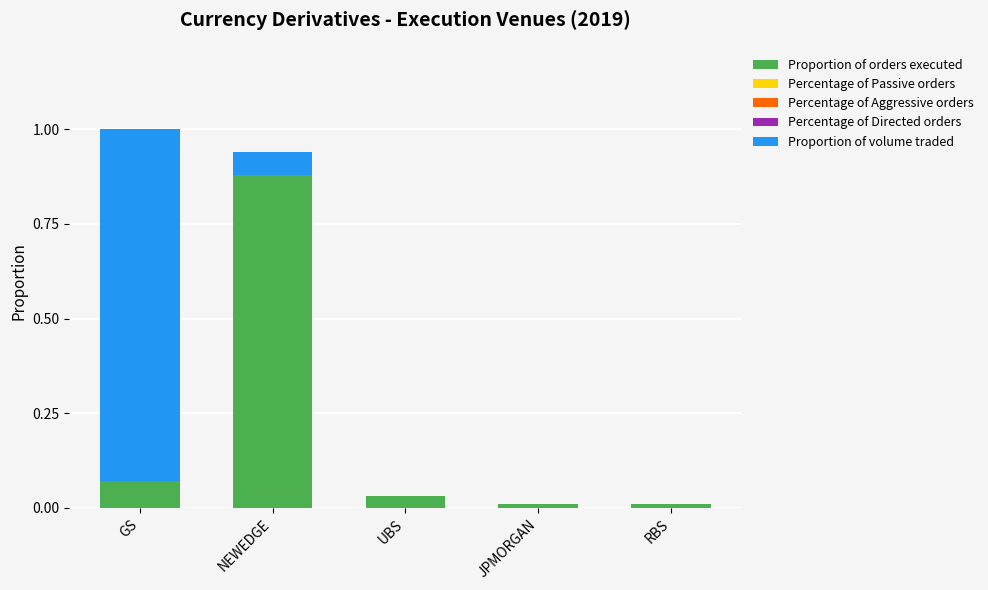

At which category is the sum across all series the highest?

GS